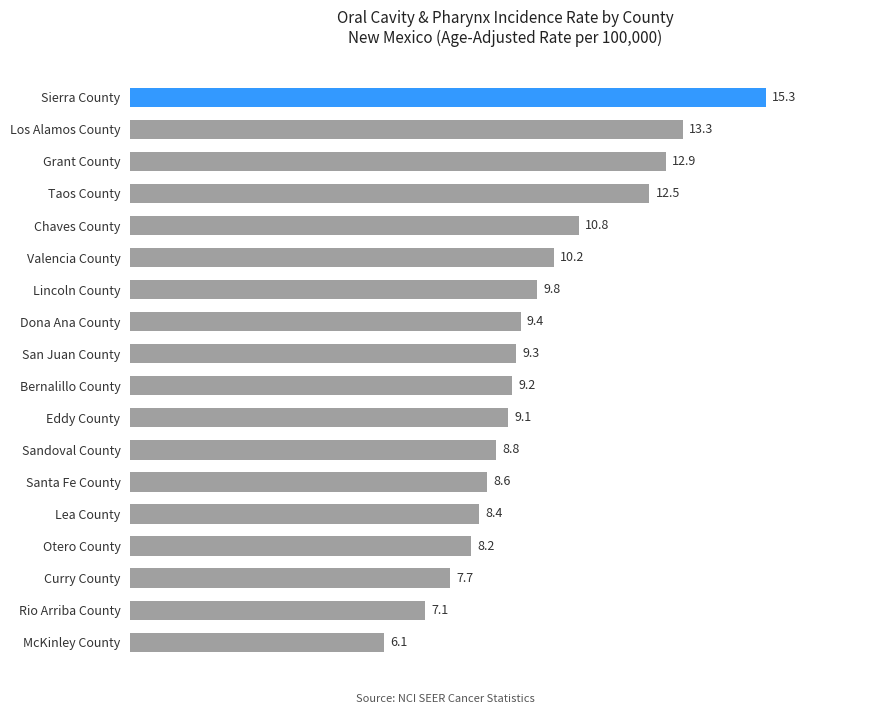

What is the label of the 5th bar from the bottom?

Lea County